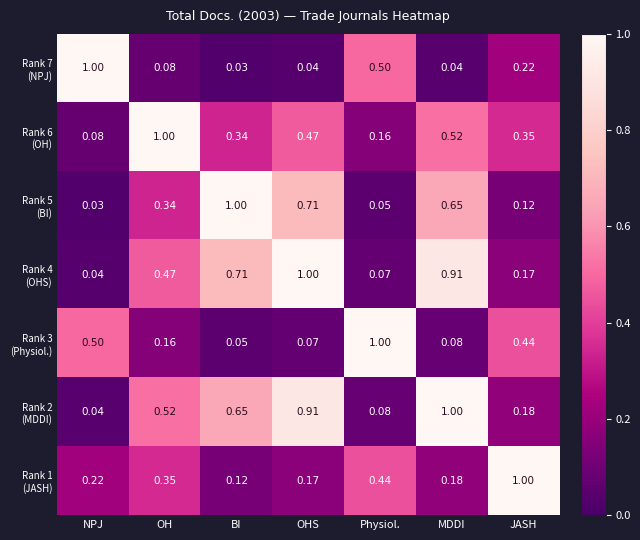

At which category is the sum across all series the highest?

MDDI